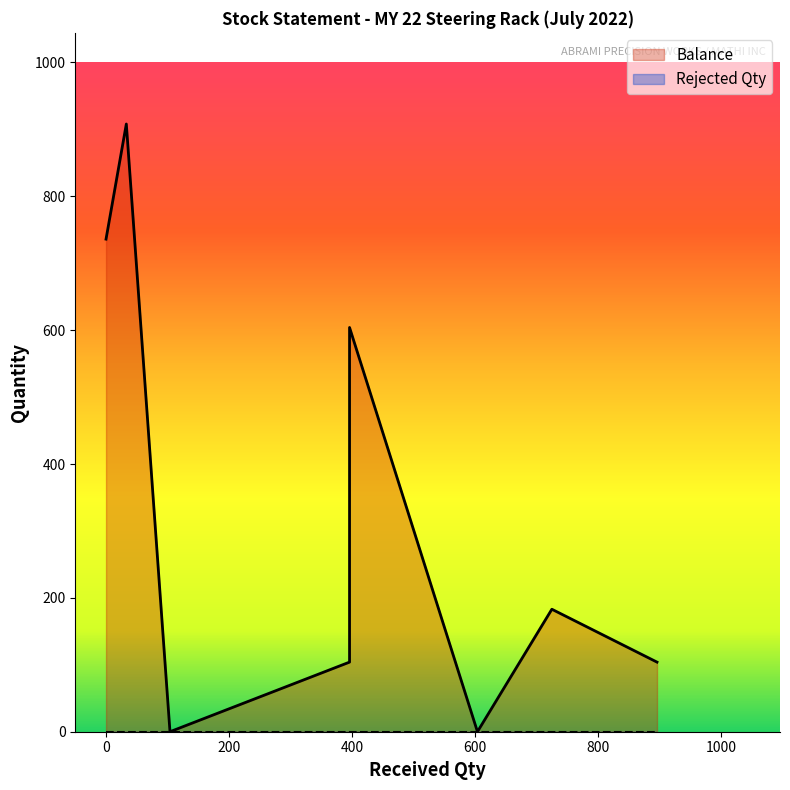

How many distinct data groups are displayed?

2